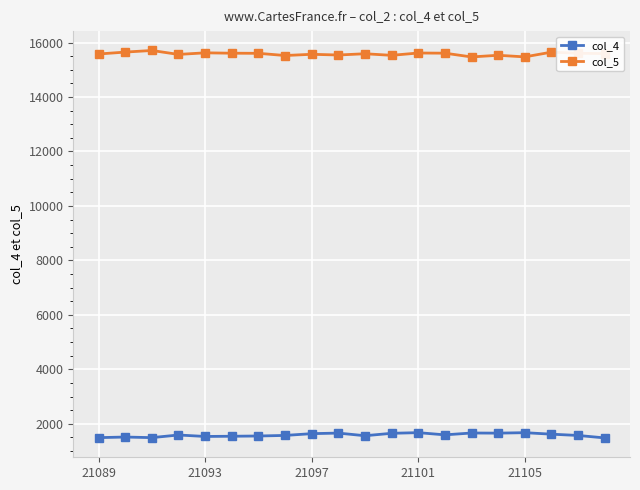

At how many categories does at least one series exceed 13776?

20